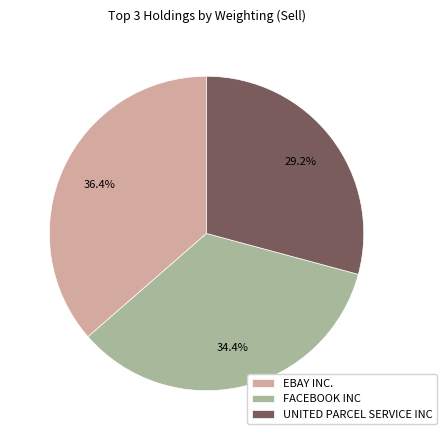

Does EBAY INC. represent more than half of the total?

No